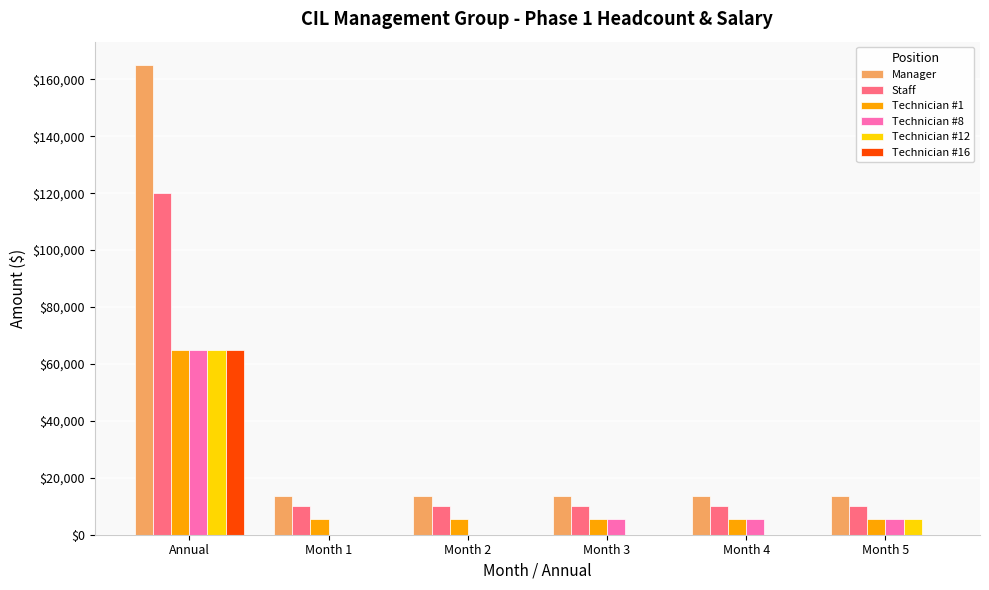

What is the sum of all Technician #1 values?

92083.3